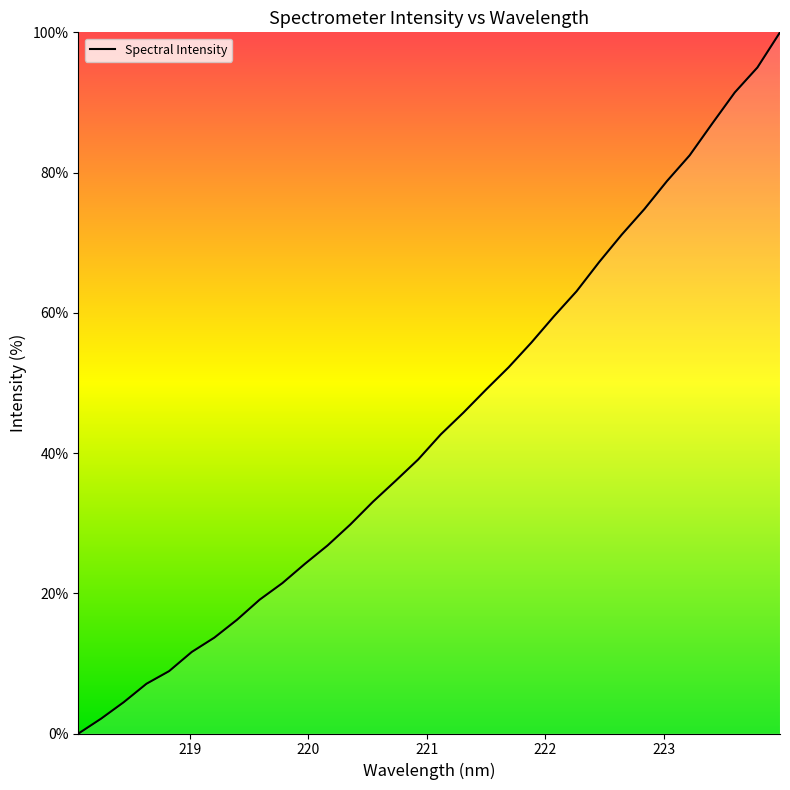

What is the maximum value shown in the chart?

100.0